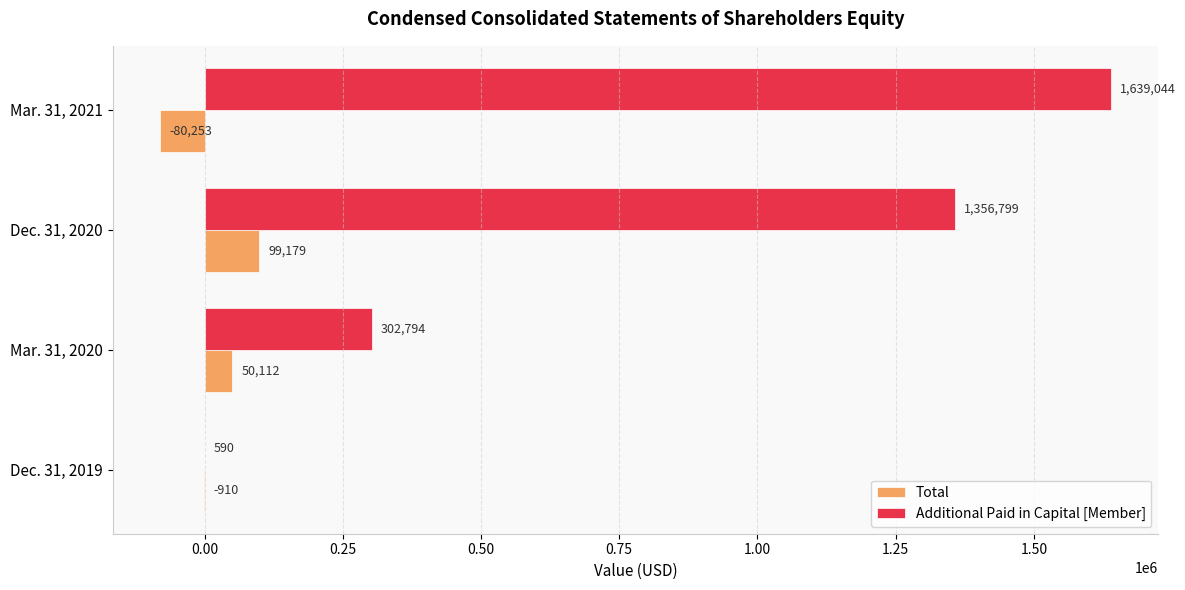

What value does the Total series have at Dec. 31, 2019?

-910